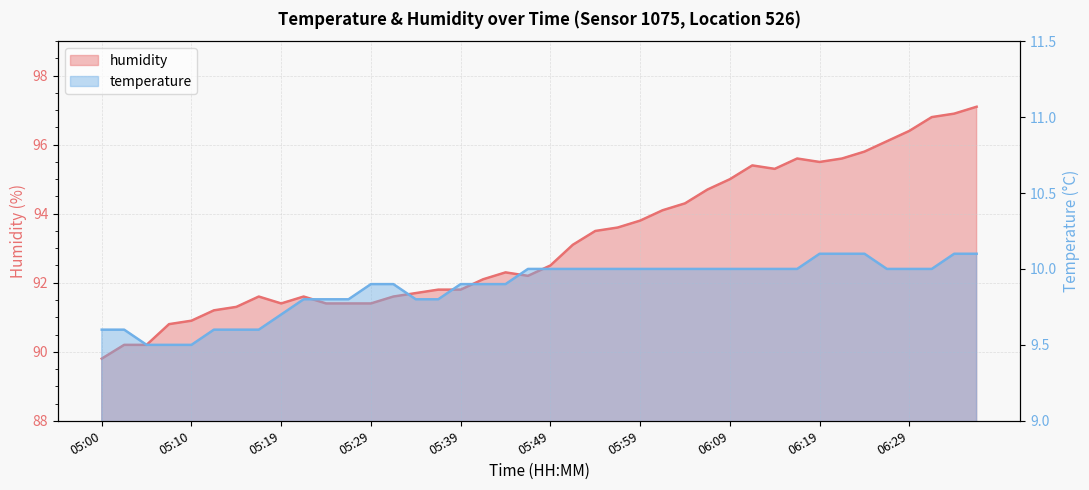

How many values in the humidity series are below 92?

17